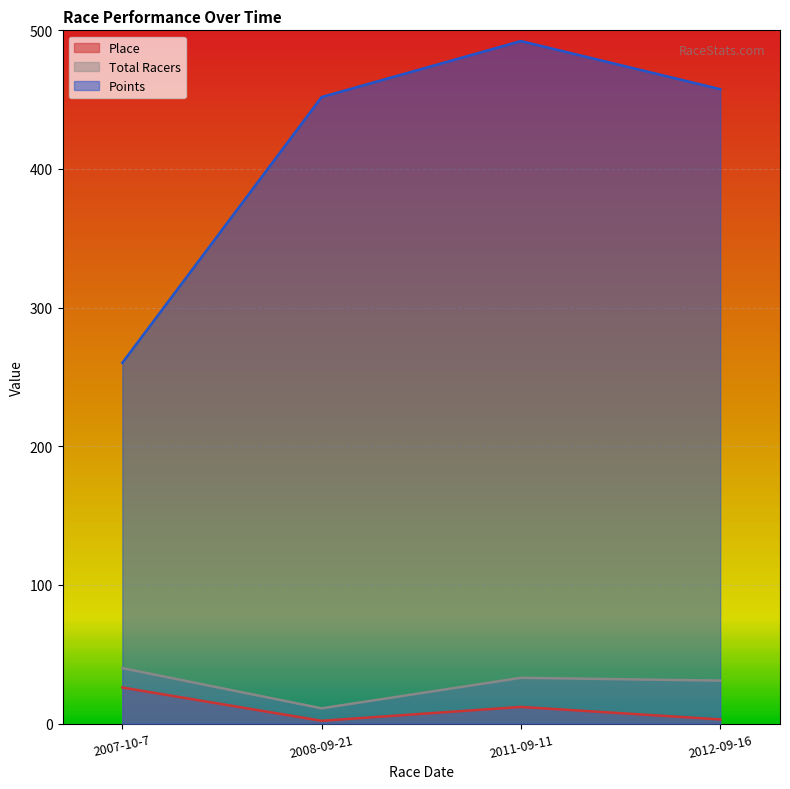

What is the maximum value shown in the chart?

492.3